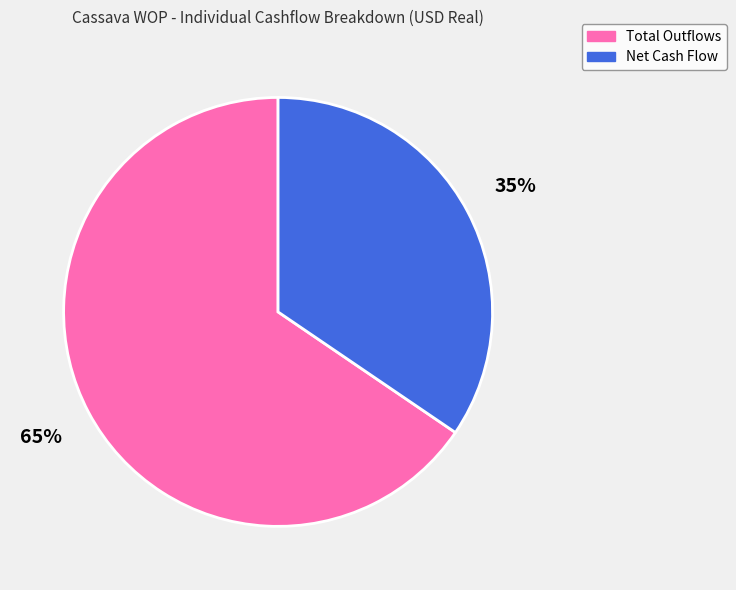

To the nearest percent, what is the combined percentage of Net Cash Flow and Total Outflows?

100%